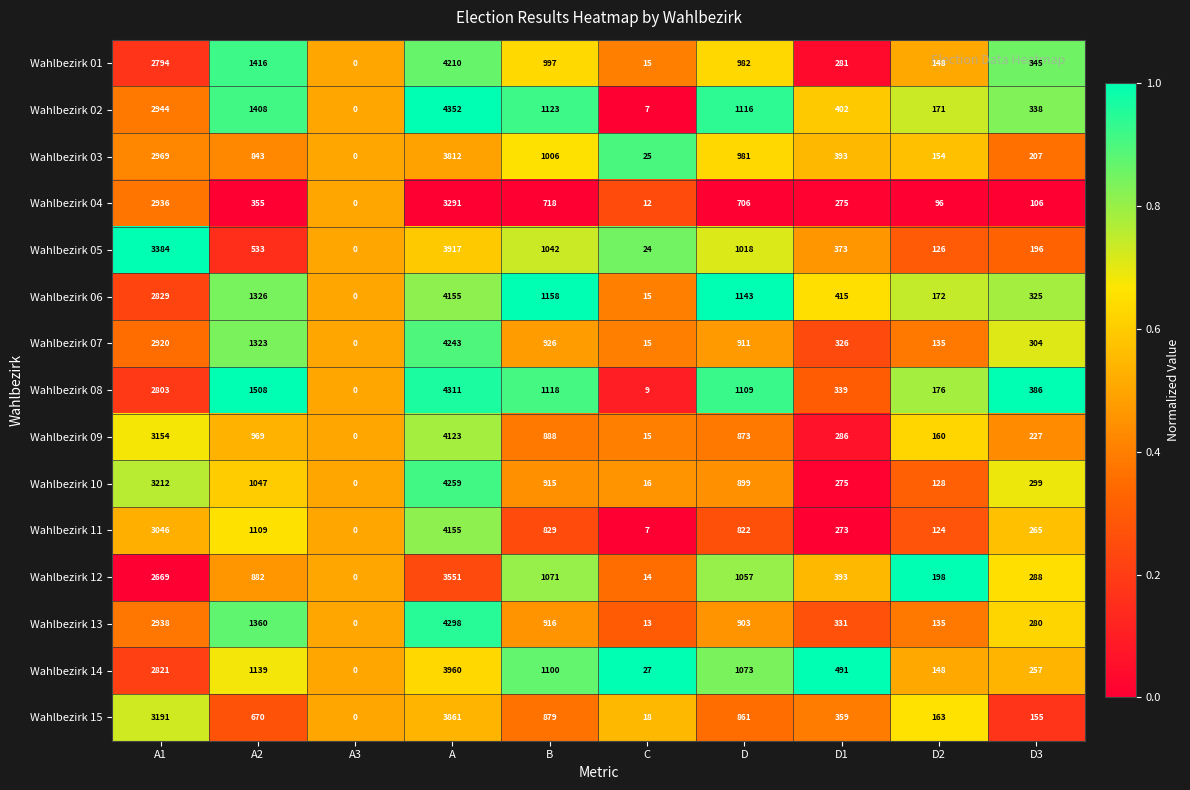

Which series has the widest spread of values?

Wahlbezirk 02